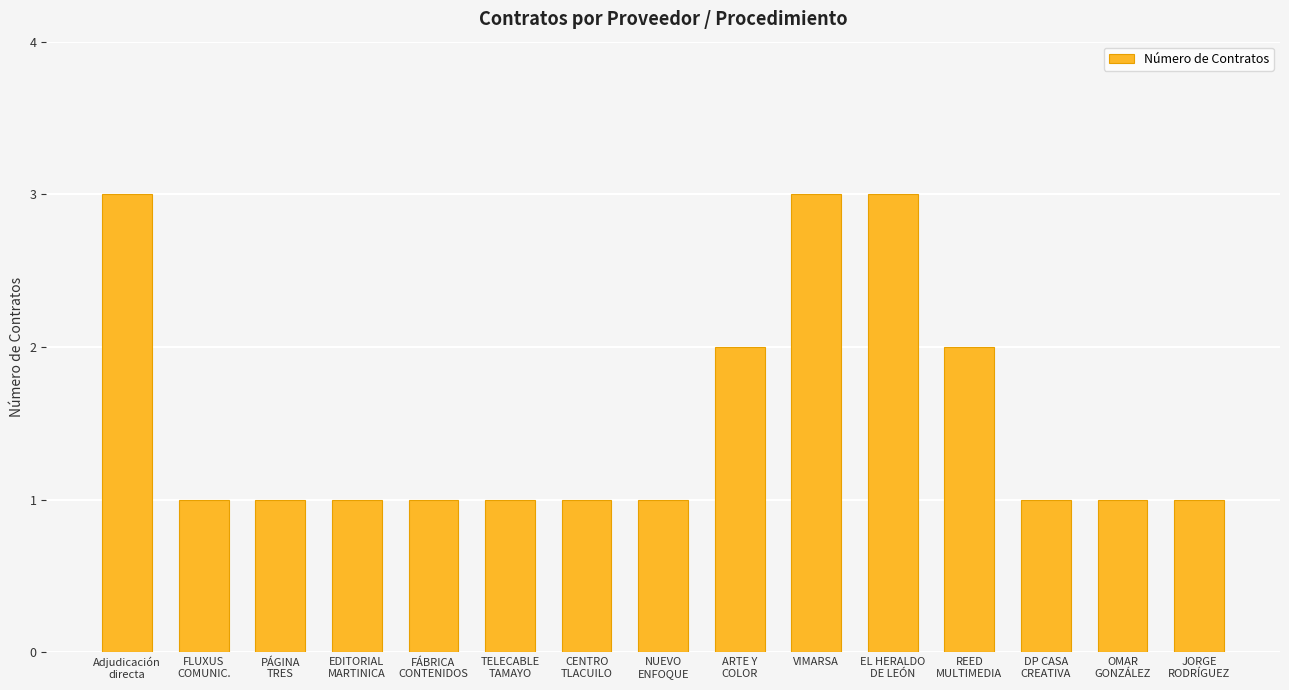

Are the bars grouped side by side (vs. stacked)?

No